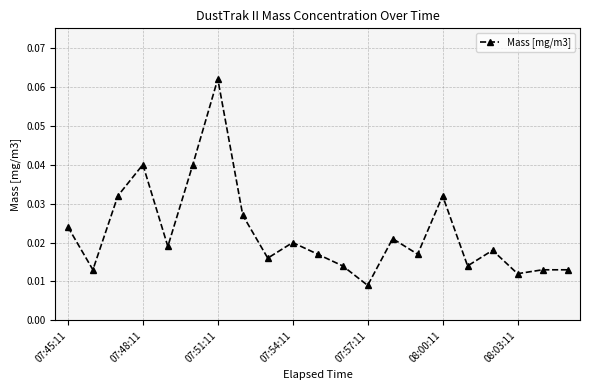

What is the sum of all values?

0.5